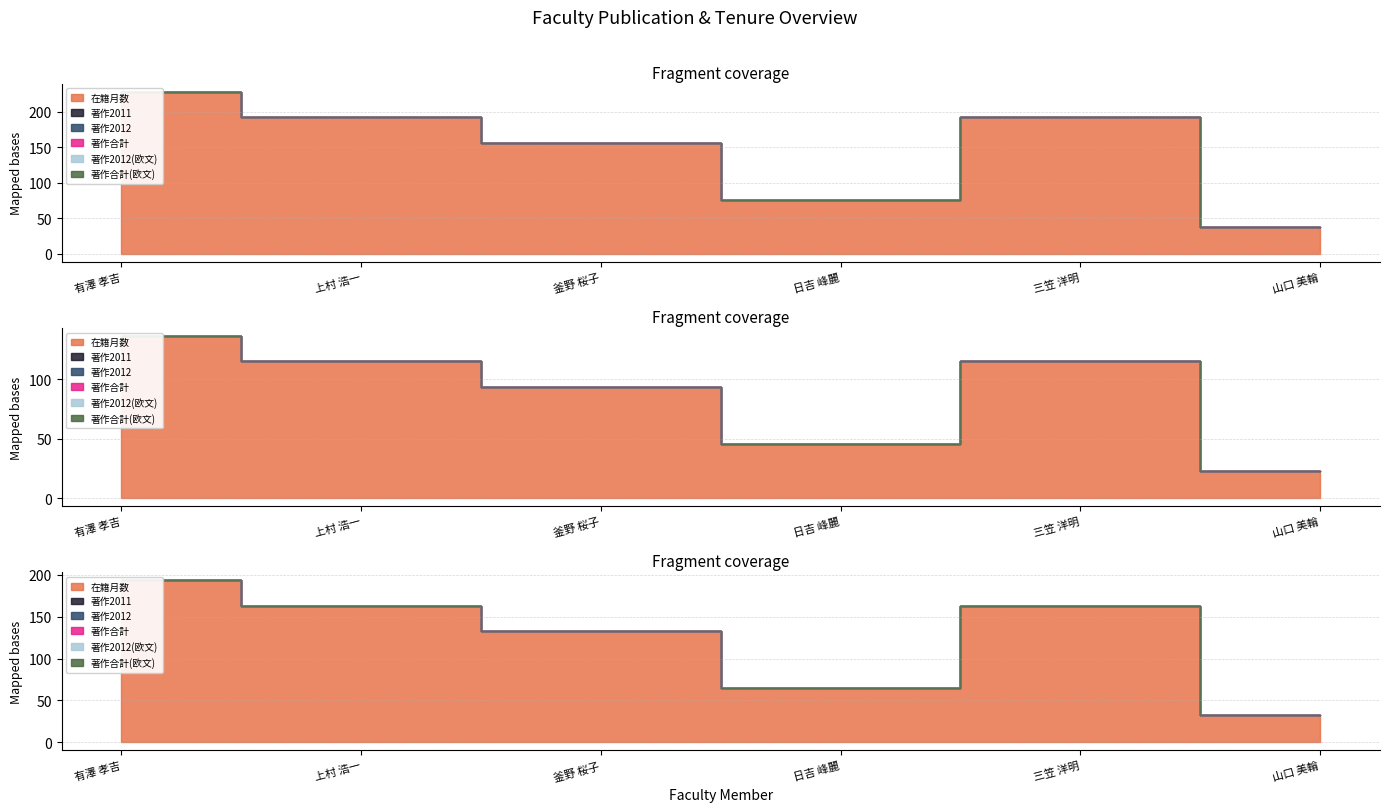

Which series has the largest total across all categories?

在籍月数